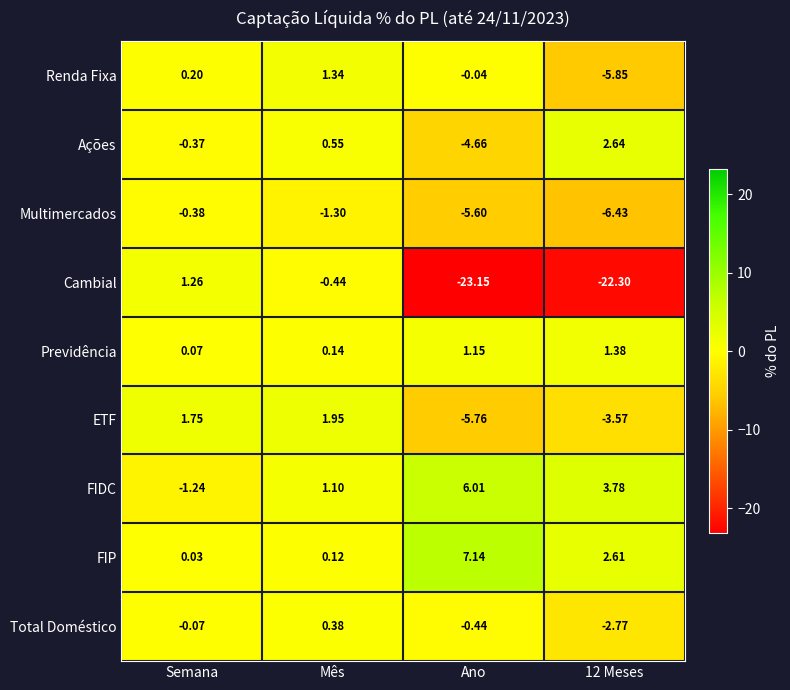

Where is Previdência nearest to the value 0?

Semana